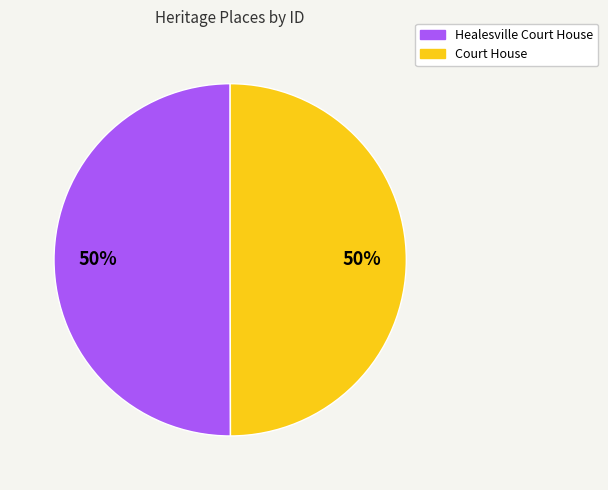

Combined, do Healesville Court House and Court House account for over 50%?

Yes